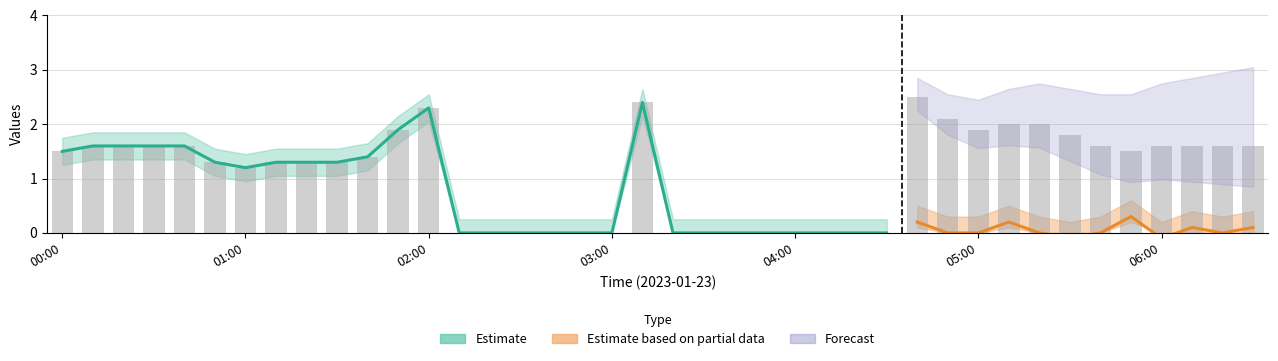

Which has a higher value, 05:20 or 06:00?

05:20